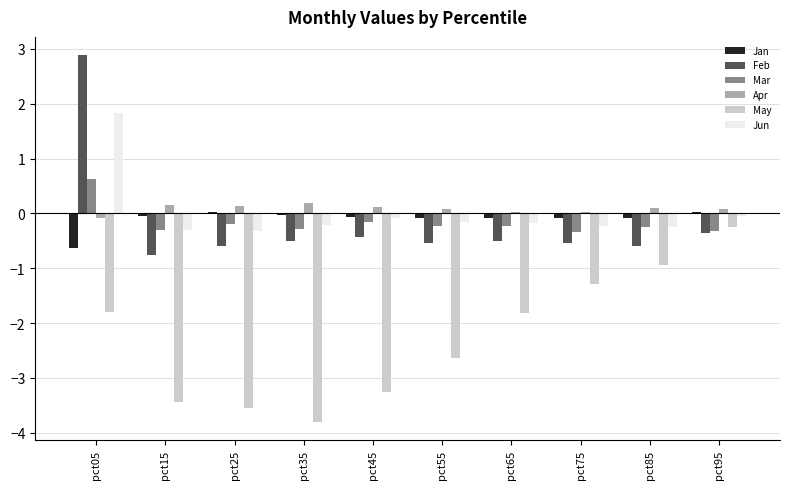

Which series has the largest total across all categories?

Apr